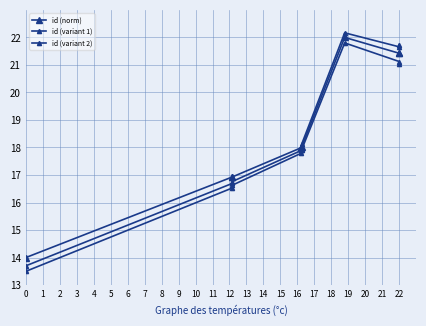

Which series has the largest total across all categories?

id (norm)